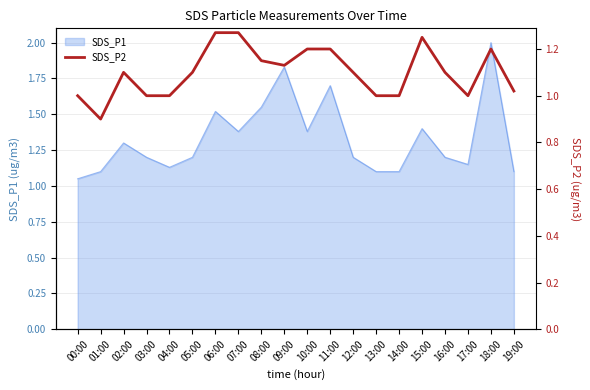

Where is SDS_P1 nearest to the value 1?

00:00